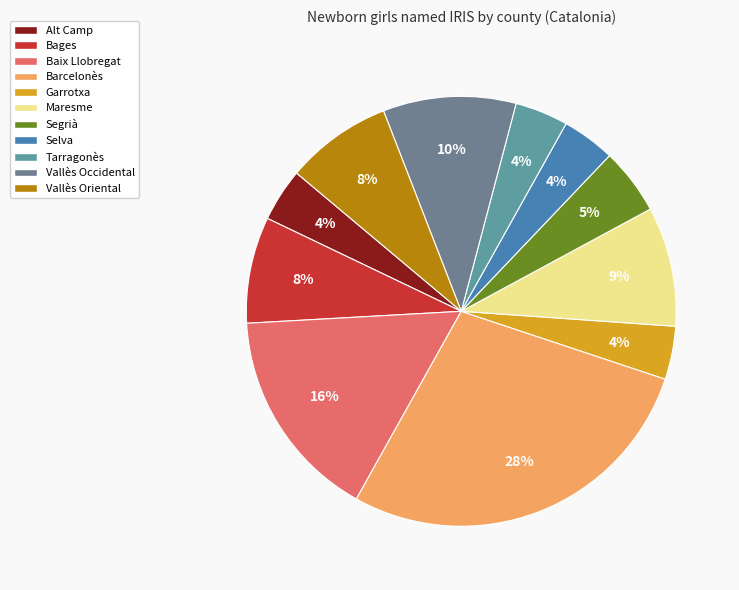

To the nearest percent, what portion does Tarragonès represent?

4%